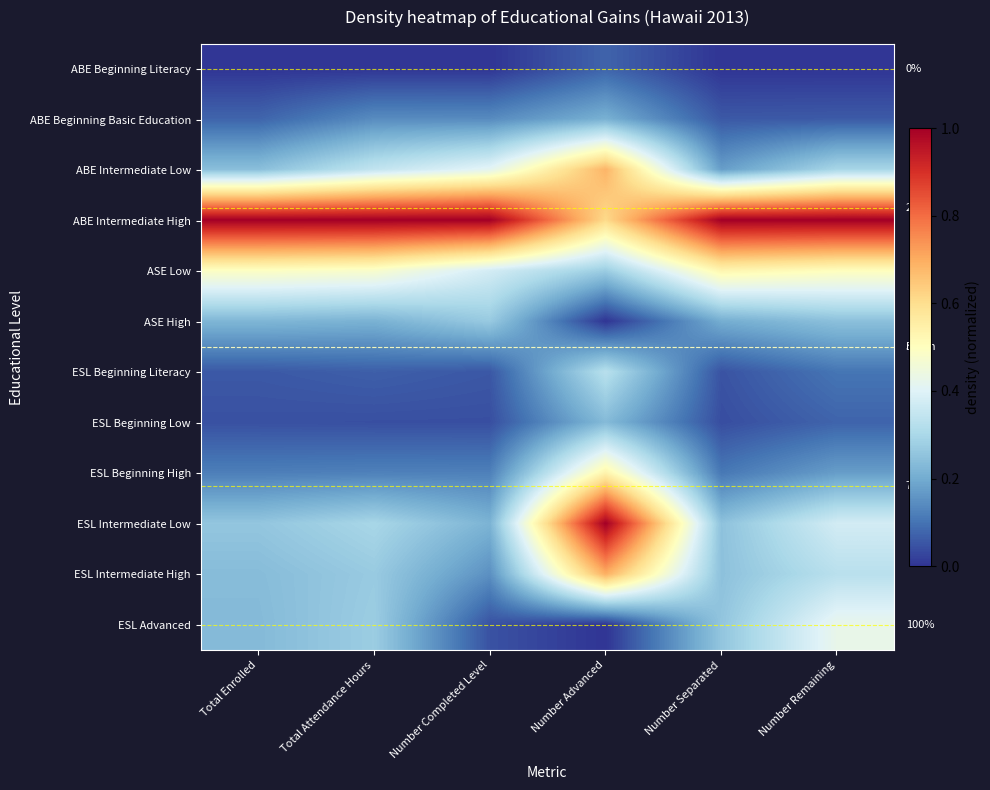

What is the total value across all series at Number Completed Level?

2.8